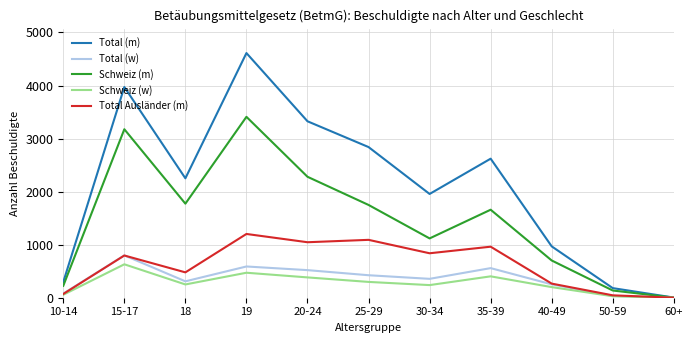

The value of Total Ausländer (m) at 20-24 is 1046. True or false?

True